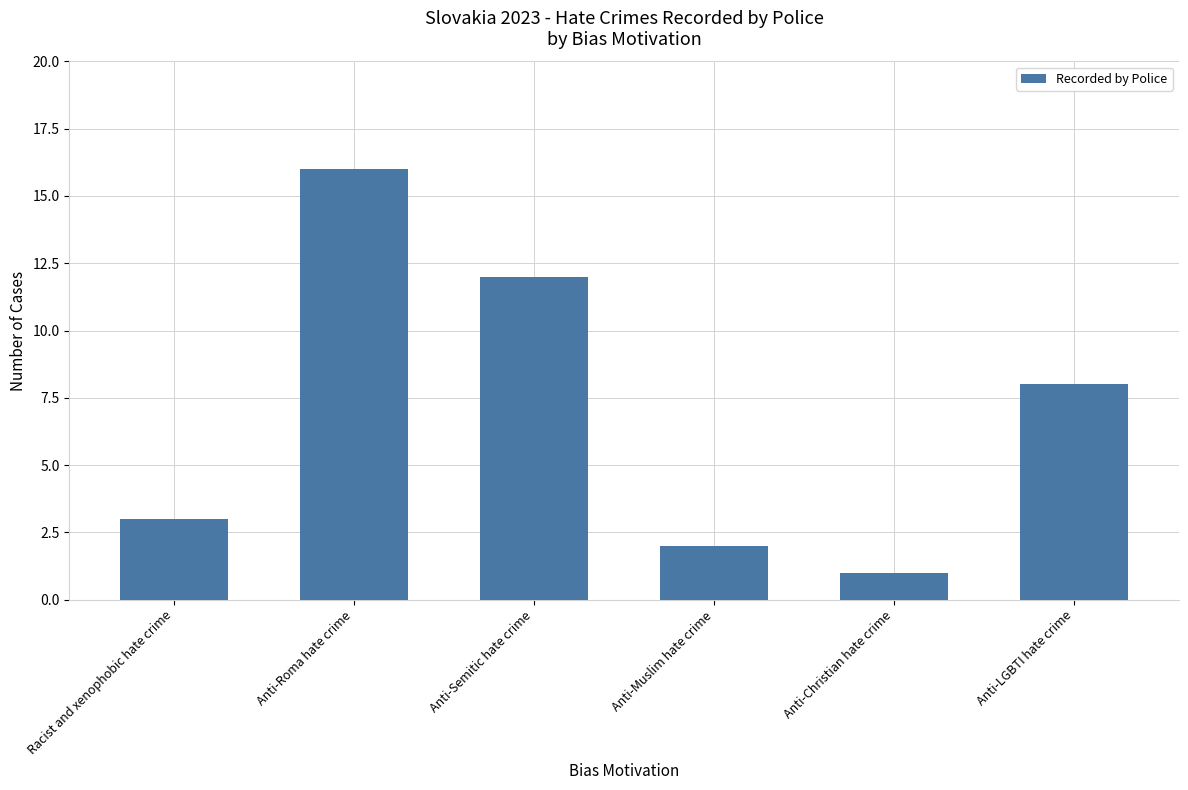

What is the value of the 1st bar from the left?

3